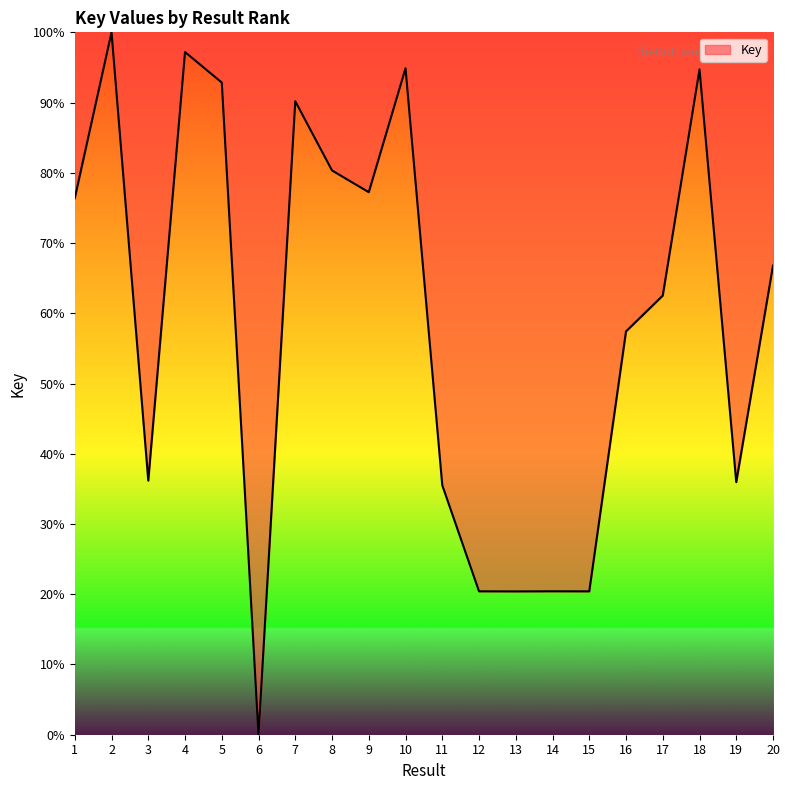

Which label corresponds to the largest value in the chart?

2